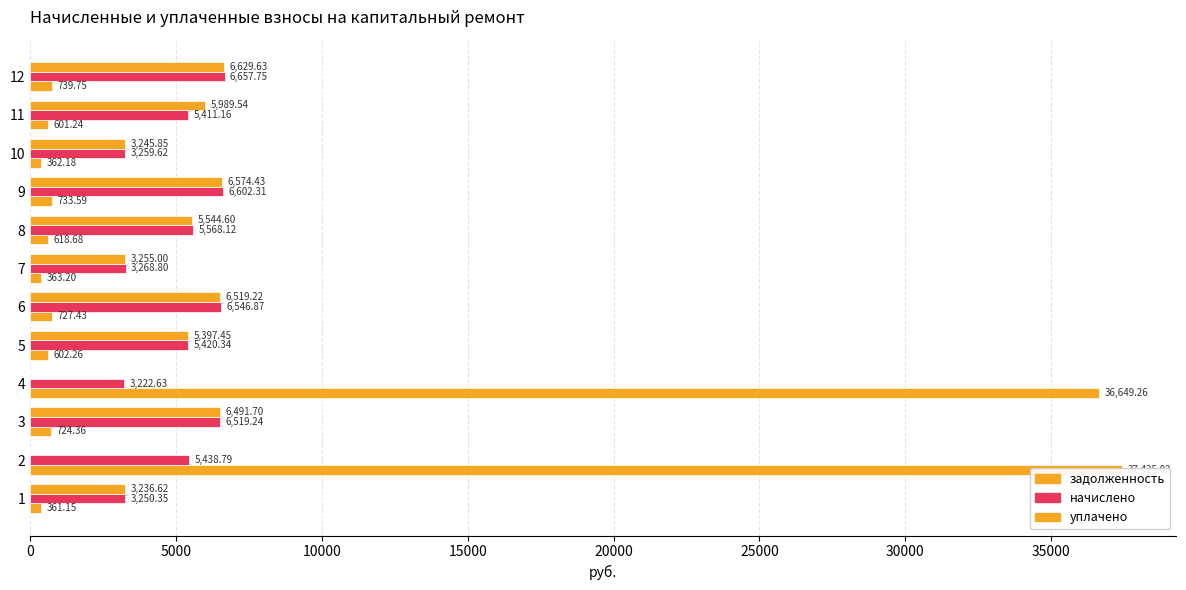

True or false: начислено has a value of 5420.3 at 5.

True